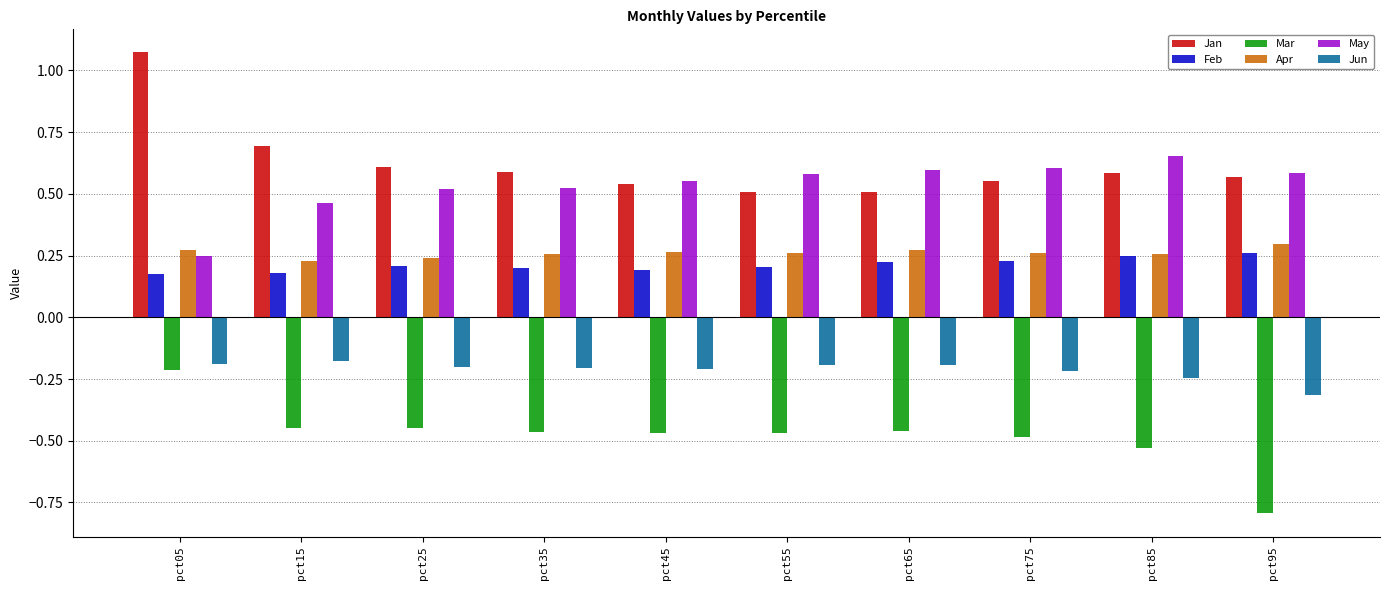

How many series are shown in this chart?

6